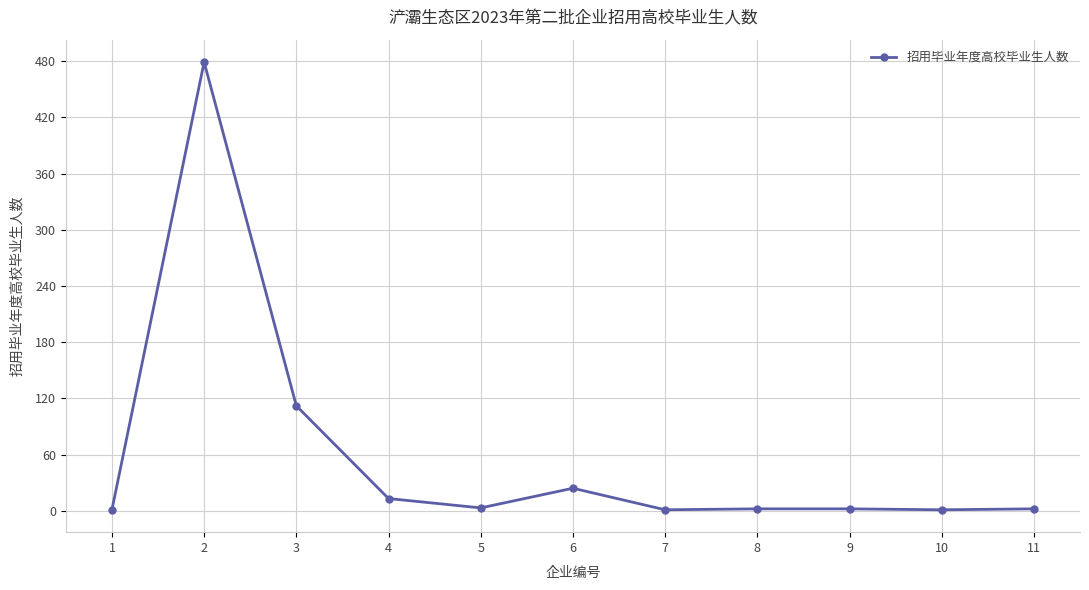

True or false: the data has more than 0 interior local peaks.

True